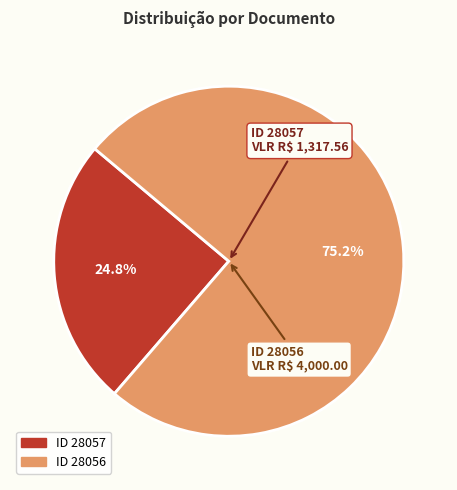

Does any single category account for the majority?

Yes